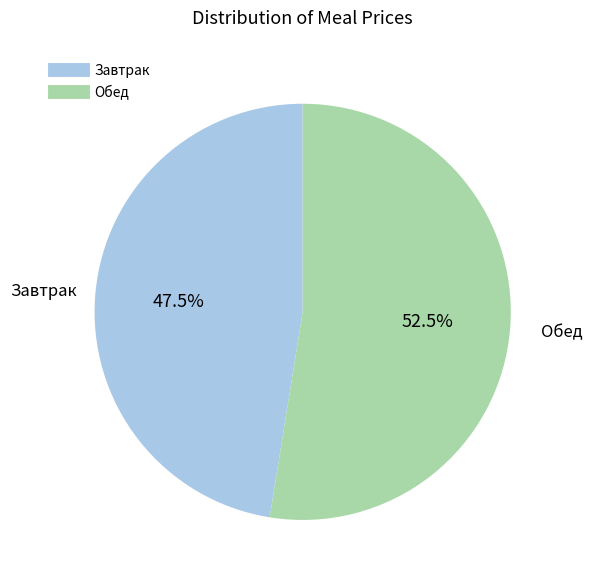

Is there a majority slice in this chart?

Yes